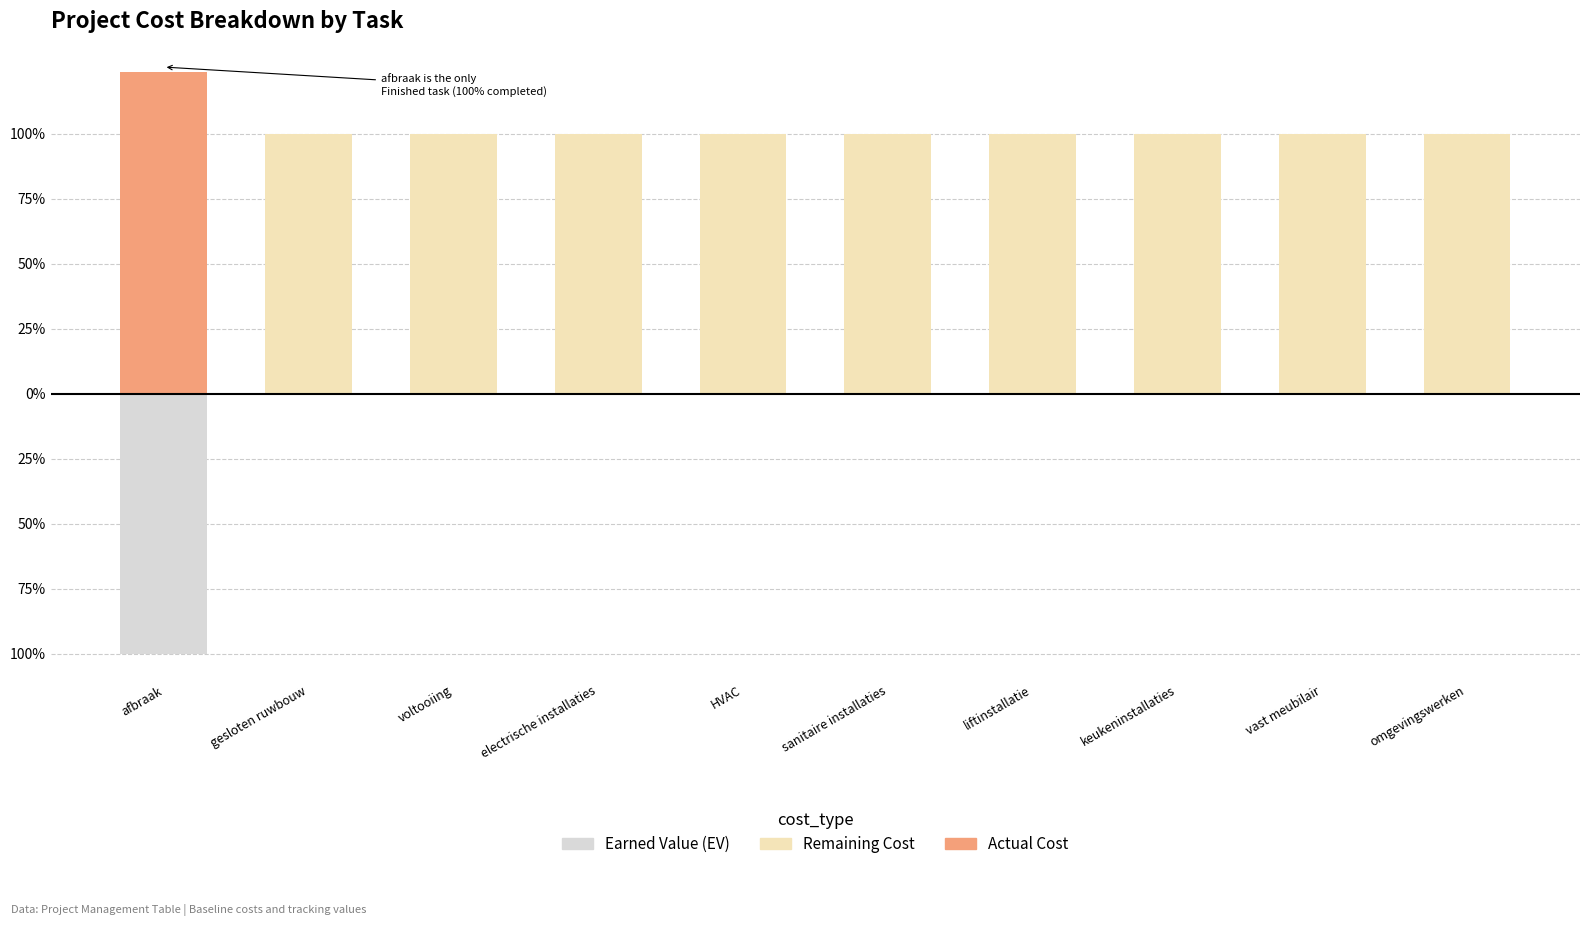

True or false: Earned Value (EV) has a value of -46.0 at omgevingswerken.

False